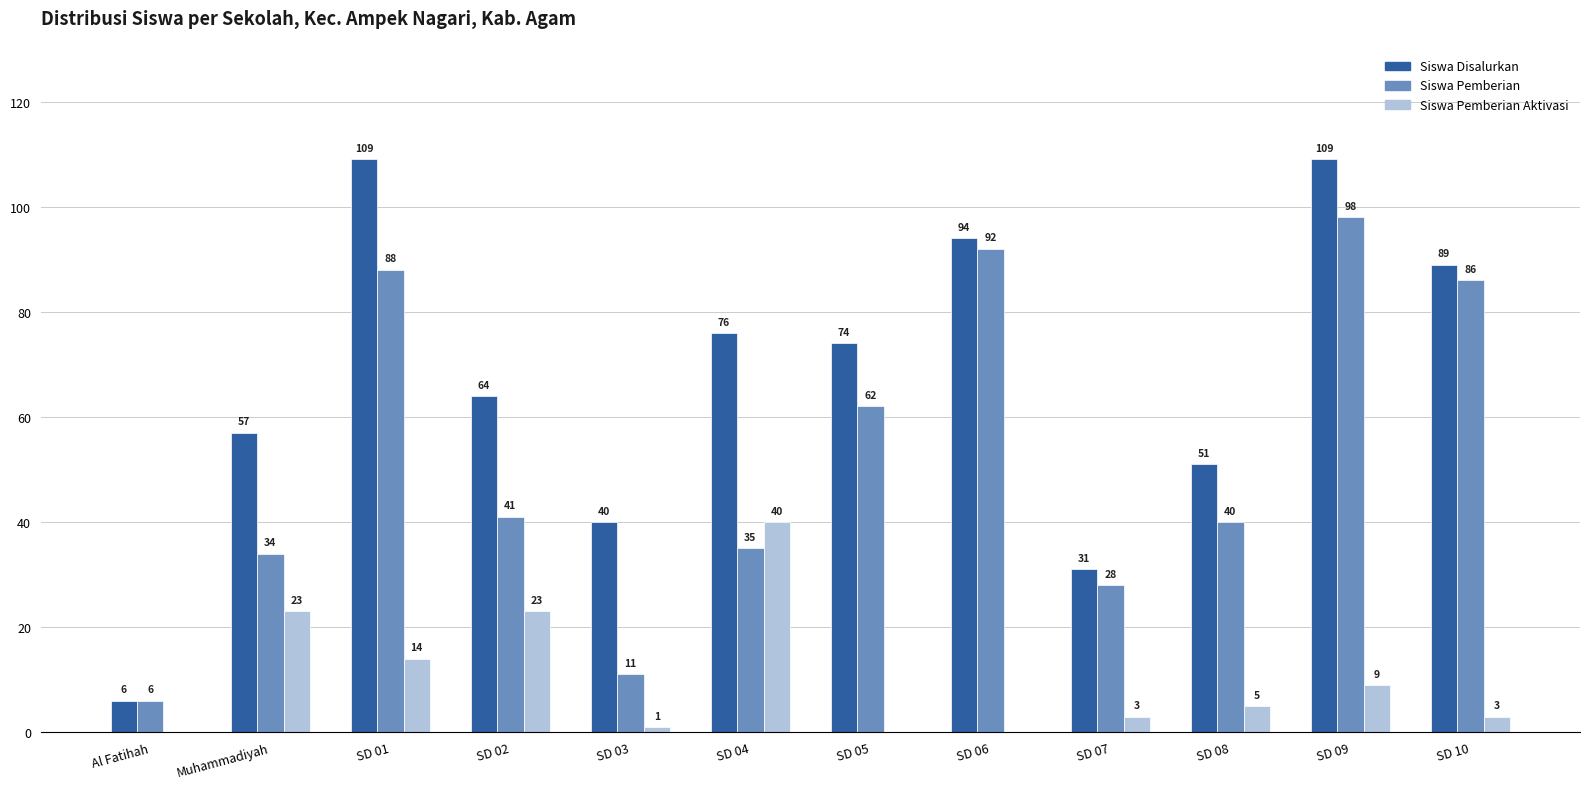

Which series changed the most between SD 02 and SD 03?

Siswa Pemberian